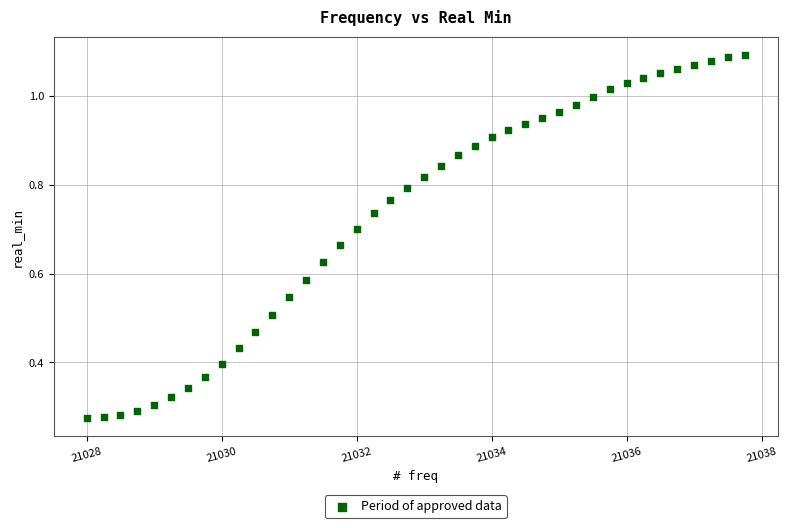

What is the range of X values (max minus min)?

9.8